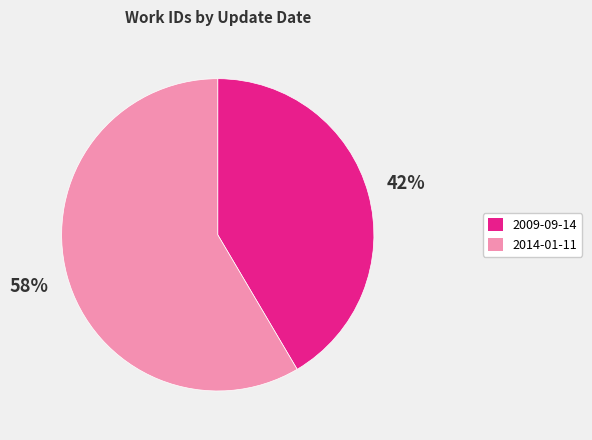

Is there a majority slice in this chart?

Yes